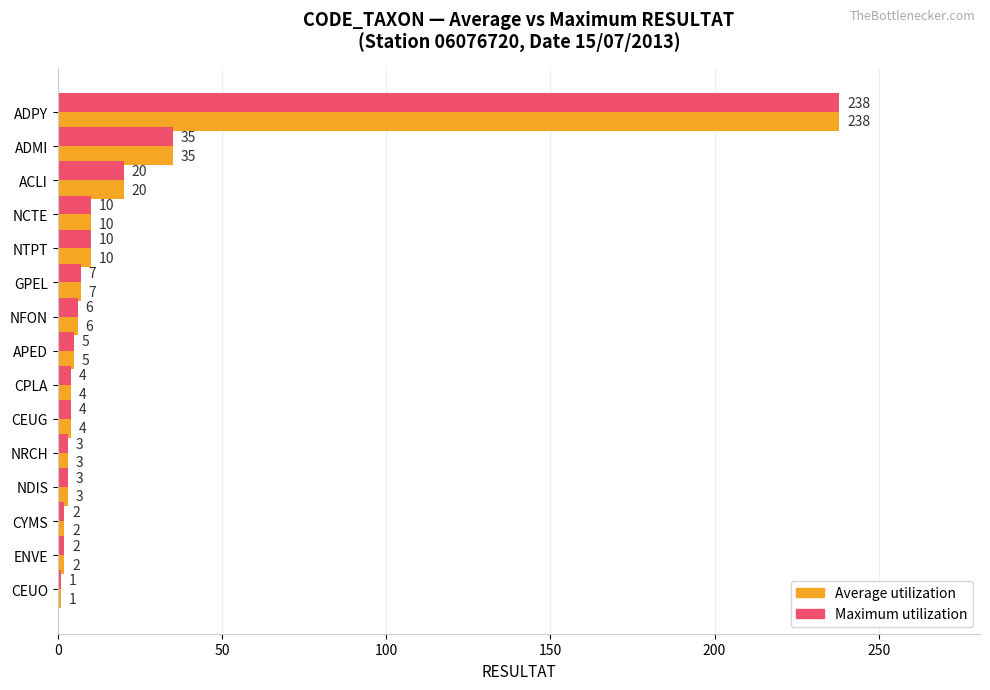

At which category is the sum across all series the highest?

ADPY